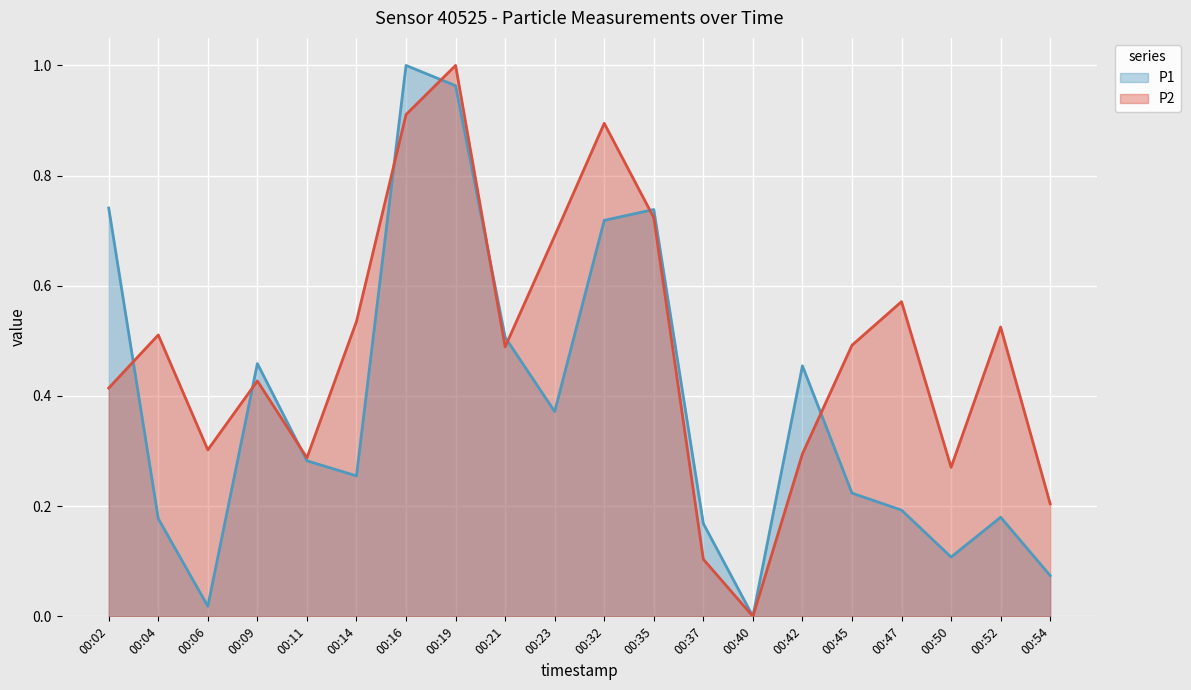

Is the value of P2 at 00:19 greater than the value of P1 at 00:52?

Yes